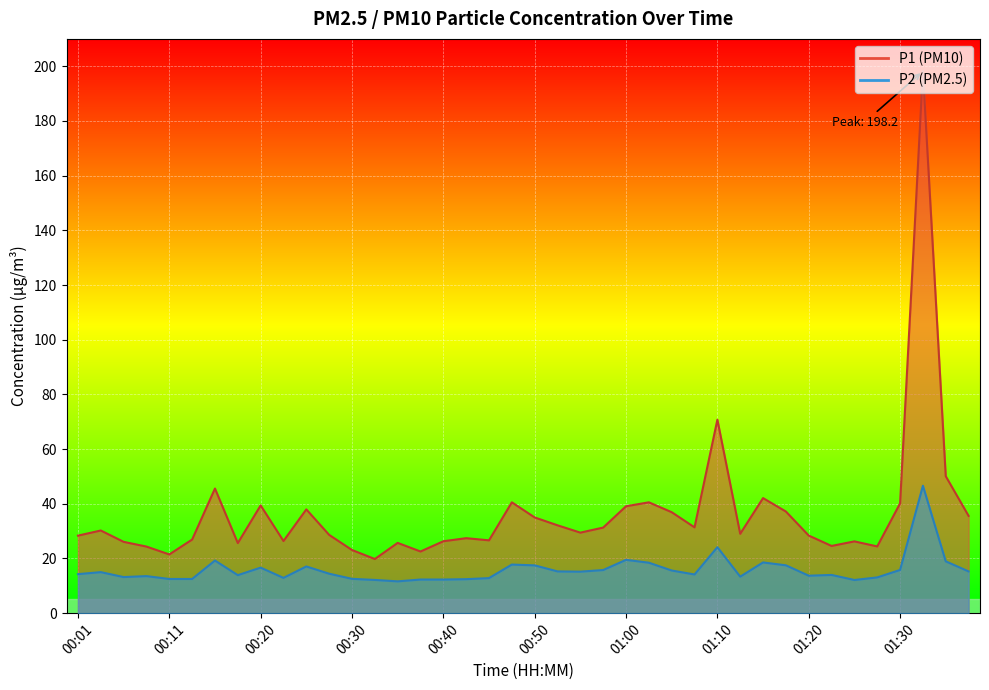

Rank the series by their maximum value, from lowest to highest.

P2, P1